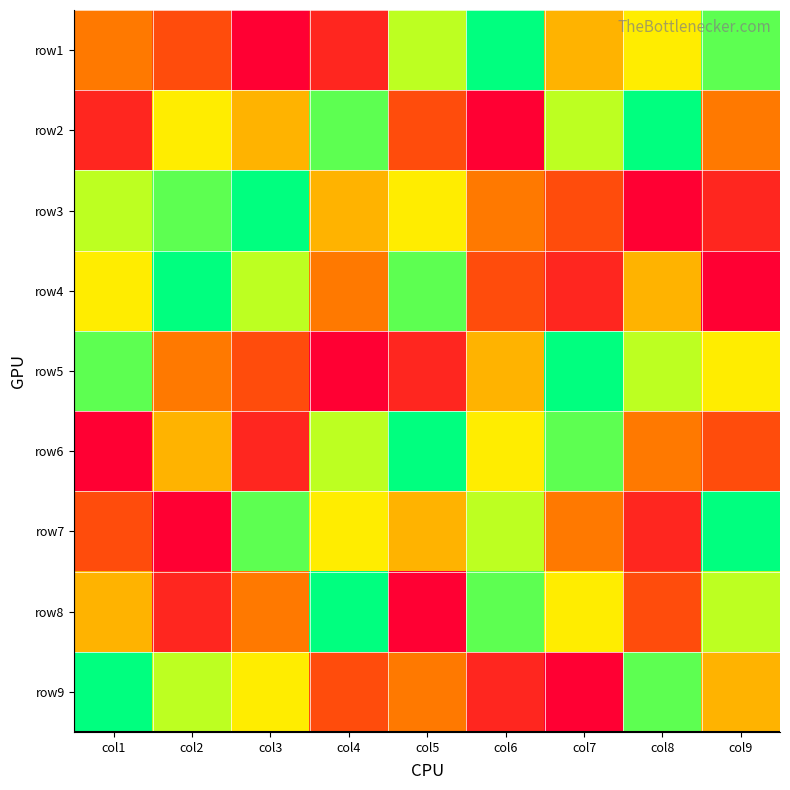

Rank the series at col6 from lowest to highest value.

row2, row9, row4, row3, row5, row6, row7, row8, row1